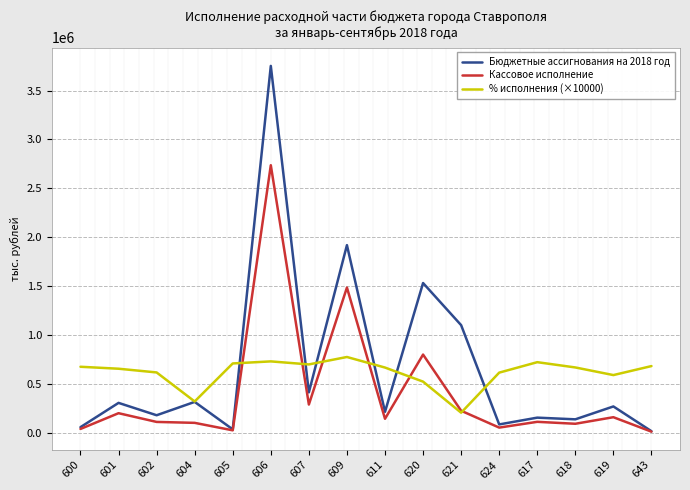

What is the spread (max minus min) of values at 605?

684294